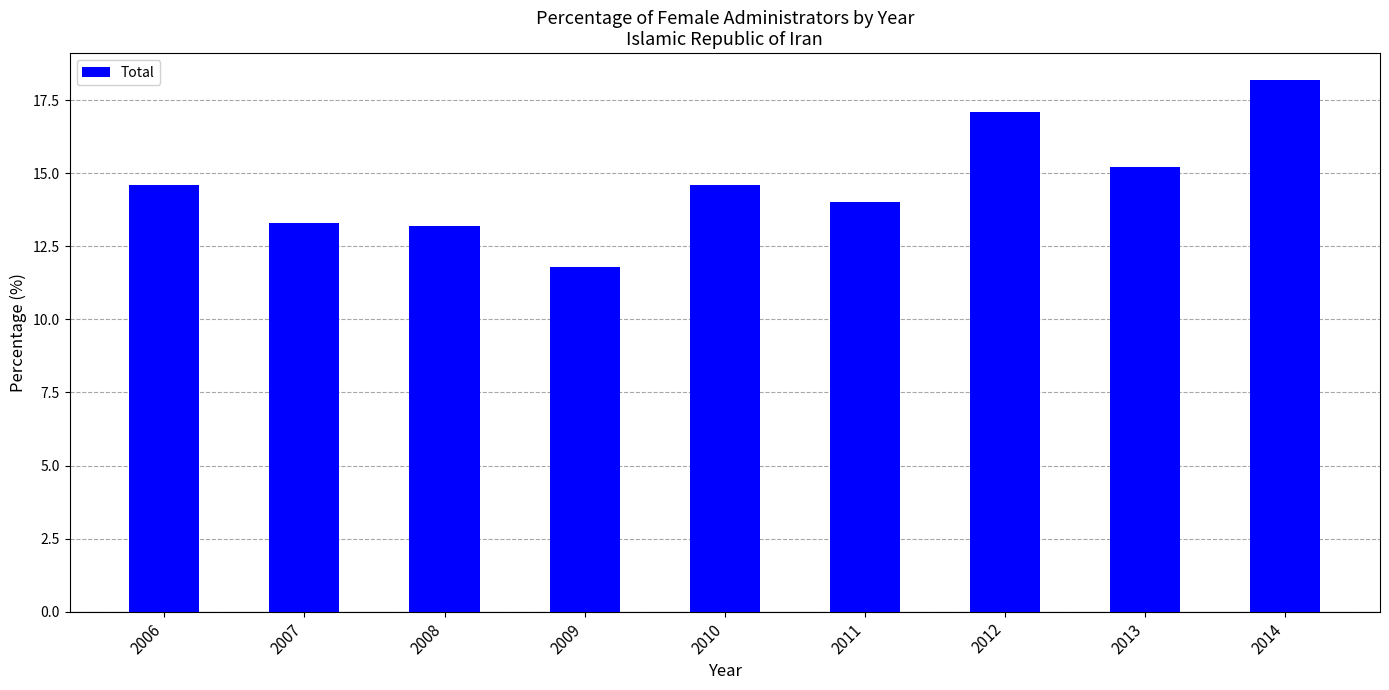

What is the value of the 7th bar from the left?

17.1